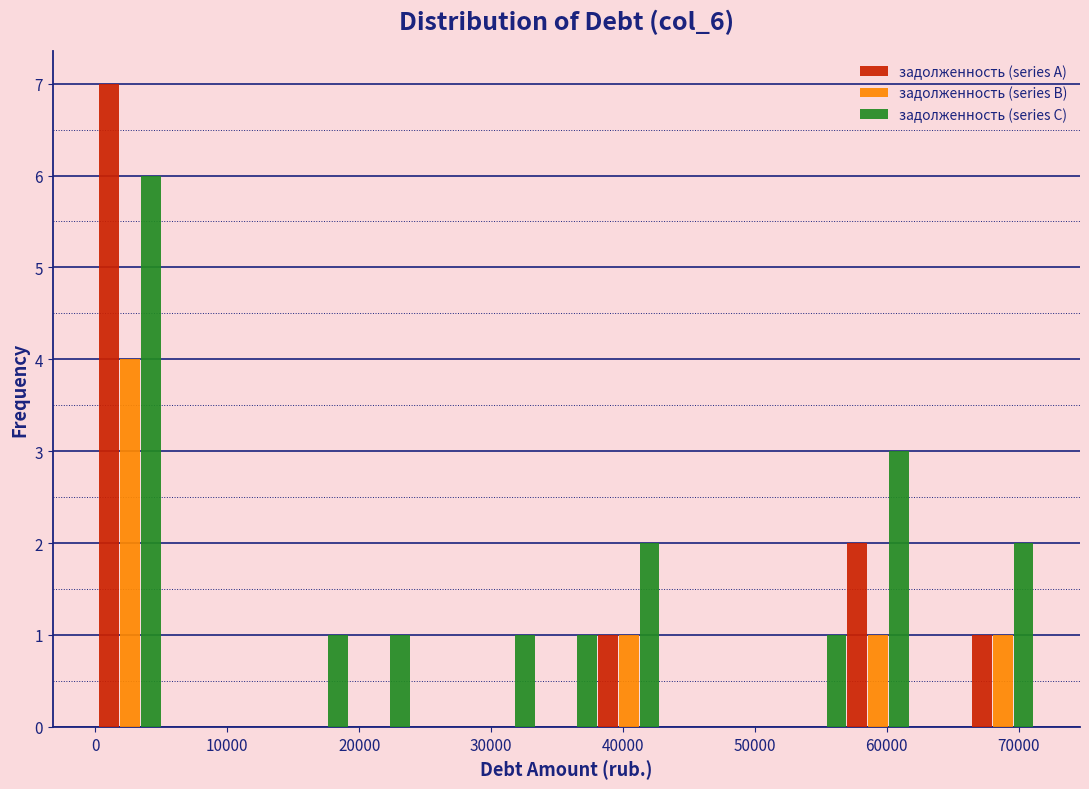

Reading left to right, list every range on the x-axis with the height of the bar of each series over it. Neither the bar edges nor the heights are printed on the chart, so give them approximately, as read against the axes.

0 to 5000: задолженность (series A)=7	задолженность (series B)=4	задолженность (series C)=6
5000 to 10000: задолженность (series A)=0	задолженность (series B)=0	задолженность (series C)=0
10000 to 14000: задолженность (series A)=0	задолженность (series B)=0	задолженность (series C)=0
14000 to 19000: задолженность (series A)=0	задолженность (series B)=0	задолженность (series C)=1
19000 to 24000: задолженность (series A)=0	задолженность (series B)=0	задолженность (series C)=1
24000 to 29000: задолженность (series A)=0	задолженность (series B)=0	задолженность (series C)=0
29000 to 33000: задолженность (series A)=0	задолженность (series B)=0	задолженность (series C)=1
33000 to 38000: задолженность (series A)=0	задолженность (series B)=0	задолженность (series C)=1
38000 to 43000: задолженность (series A)=1	задолженность (series B)=1	задолженность (series C)=2
43000 to 48000: задолженность (series A)=0	задолженность (series B)=0	задолженность (series C)=0
48000 to 52000: задолженность (series A)=0	задолженность (series B)=0	задолженность (series C)=0
52000 to 57000: задолженность (series A)=0	задолженность (series B)=0	задолженность (series C)=1
57000 to 62000: задолженность (series A)=2	задолженность (series B)=1	задолженность (series C)=3
62000 to 66000: задолженность (series A)=0	задолженность (series B)=0	задолженность (series C)=0
66000 to 71000: задолженность (series A)=1	задолженность (series B)=1	задолженность (series C)=2